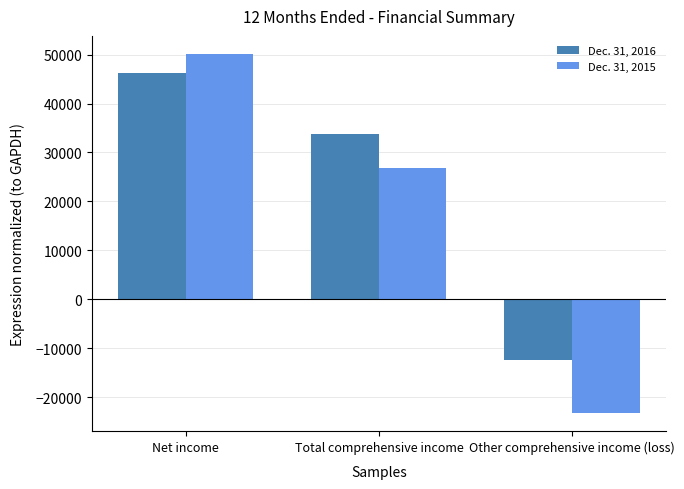

What position from the right is Total comprehensive income?

2